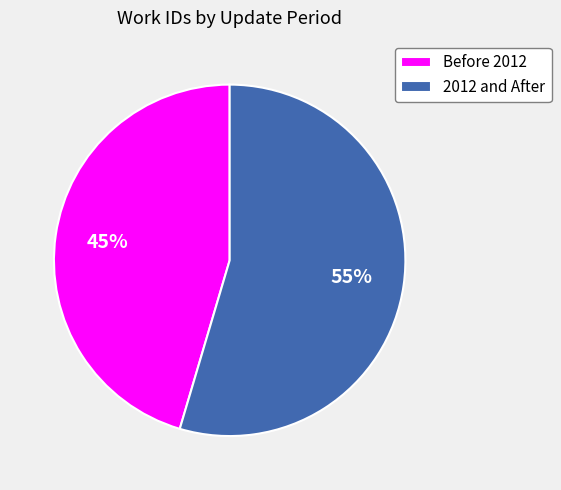

What percentage is the Before 2012 slice, to the nearest percent?

45%